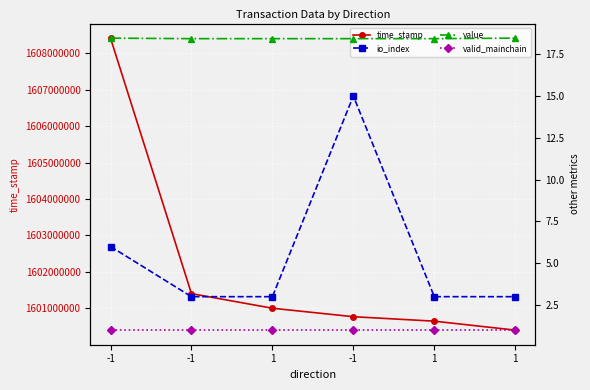

What is the minimum value shown in the chart?

1.0